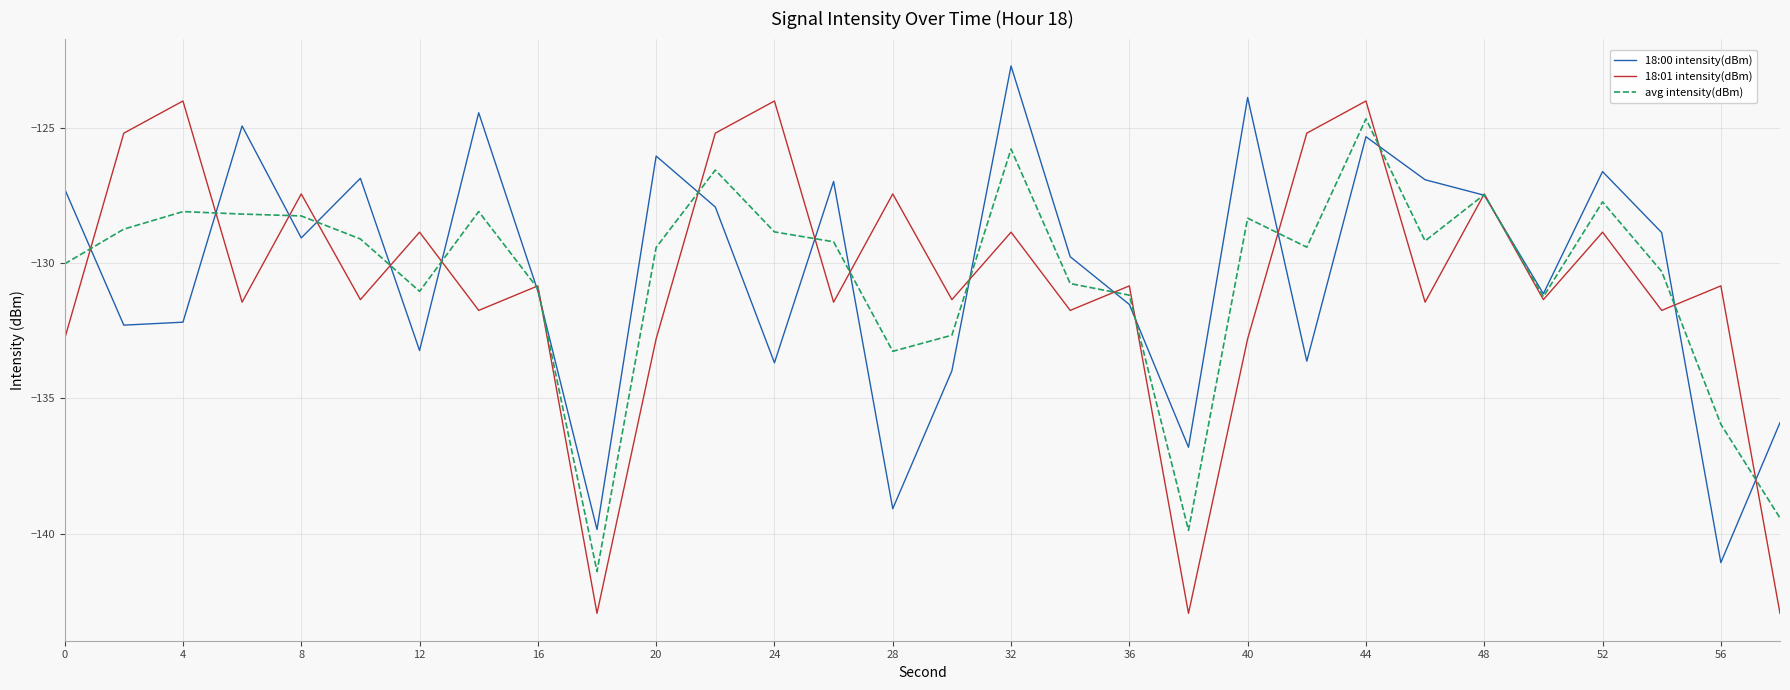

Does the chart have visible grid lines?

Yes